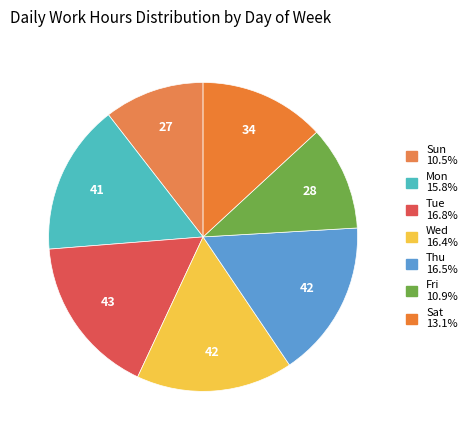

To the nearest percent, what is the average slice percentage?

14%